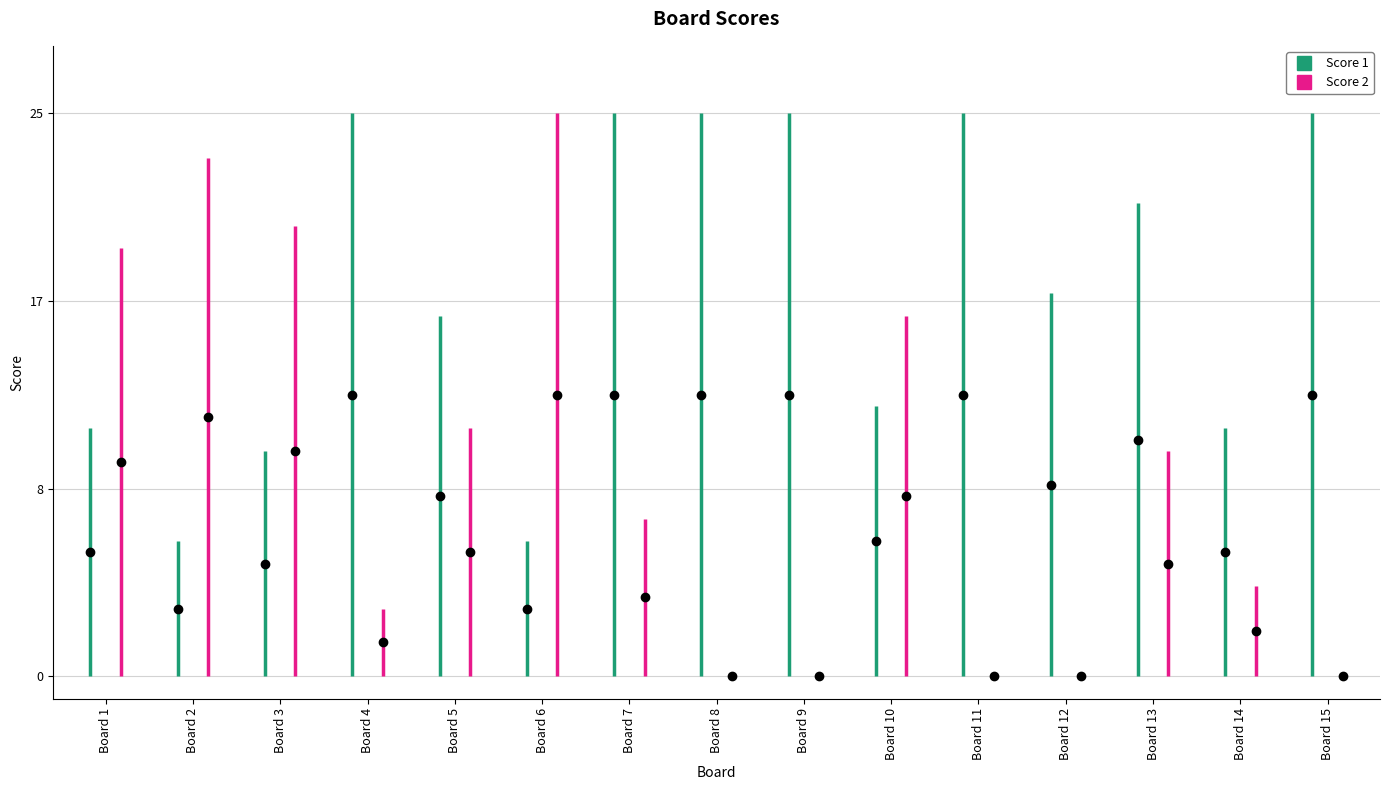

Which category has the highest value in the Score 1 series?

4